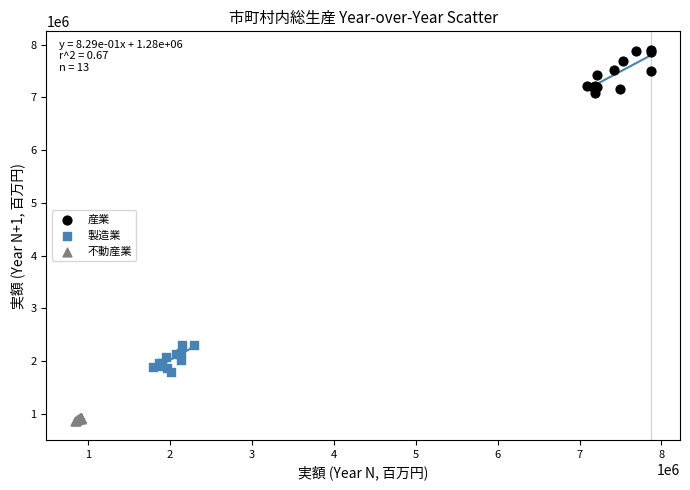

Which series has the widest spread of Y values?

産業